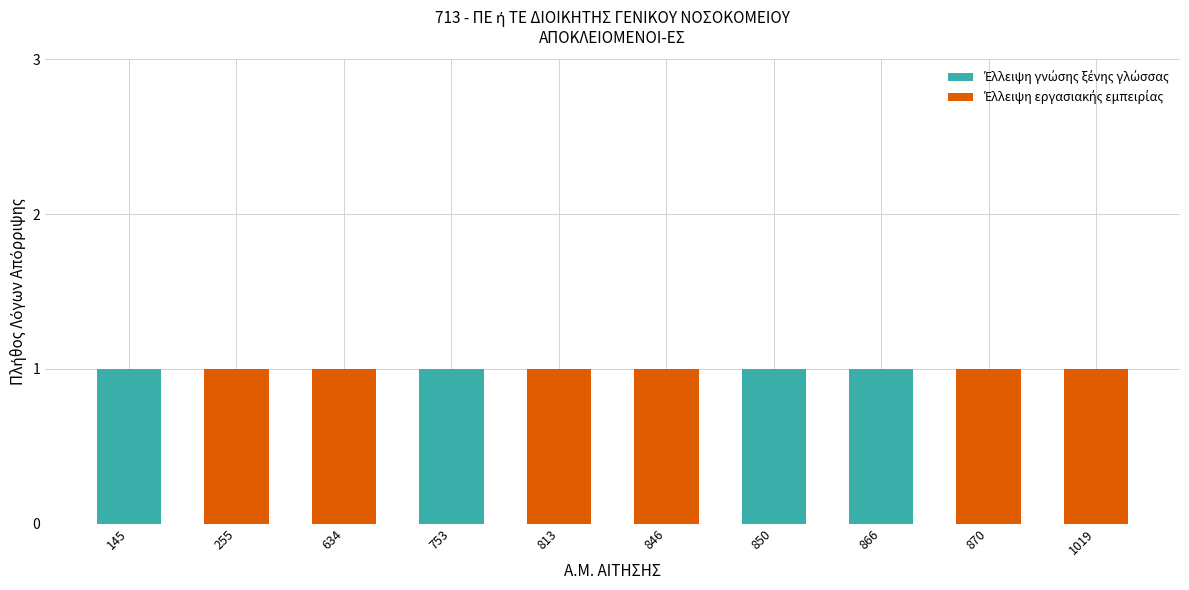

Count the Έλλειψη εργασιακής εμπειρίας values in the range 0 to 1.

10